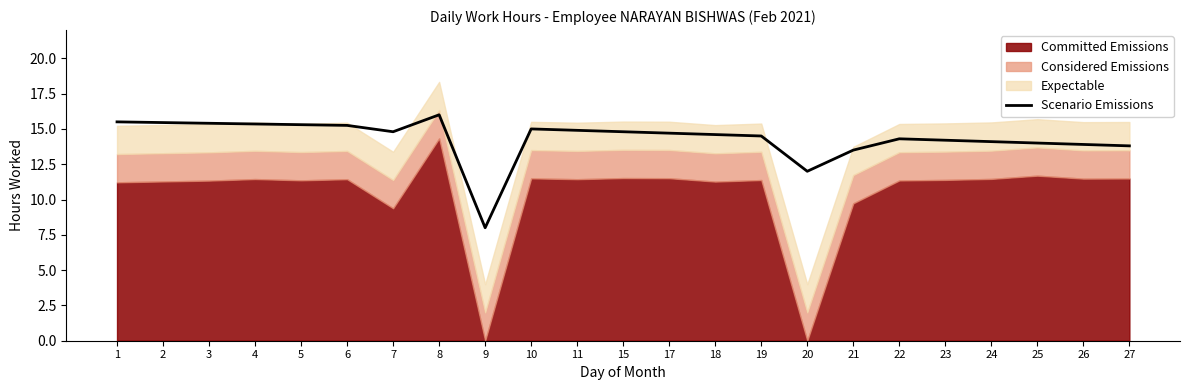

Reading right to left, what are all the values shown in this chart?

27=13.8	26=13.9	25=14.0	24=14.1	23=14.2	22=14.3	21=13.5	20=12.0	19=14.5	18=14.6	17=14.7	15=14.8	11=14.9	10=15.0	9=8.0	8=16.0	7=14.8	6=15.2	5=15.3	4=15.3	3=15.4	2=15.4	1=15.5